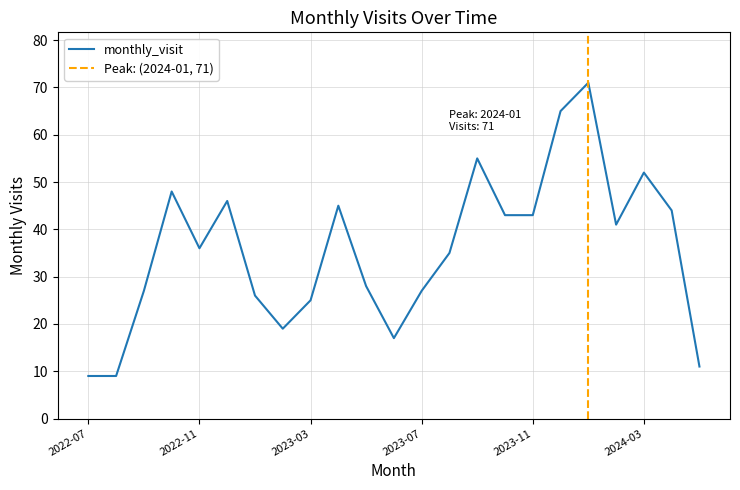

How many distinct data groups are displayed?

1